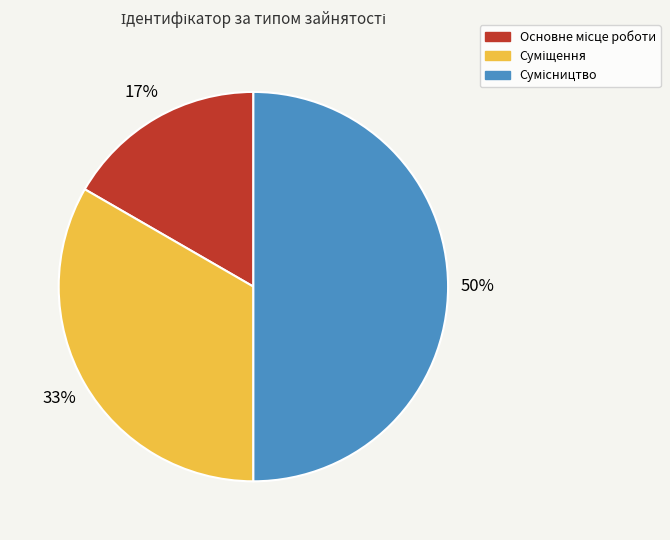

To the nearest percent, what is the average slice percentage?

33%